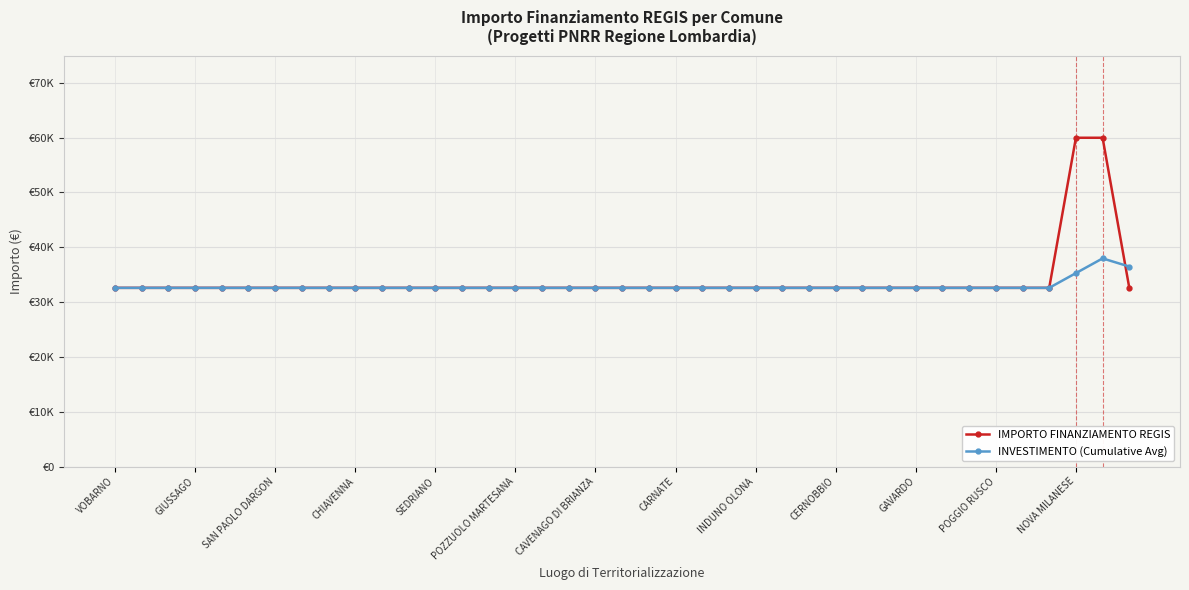

Is this an area chart (filled region under the line)?

No